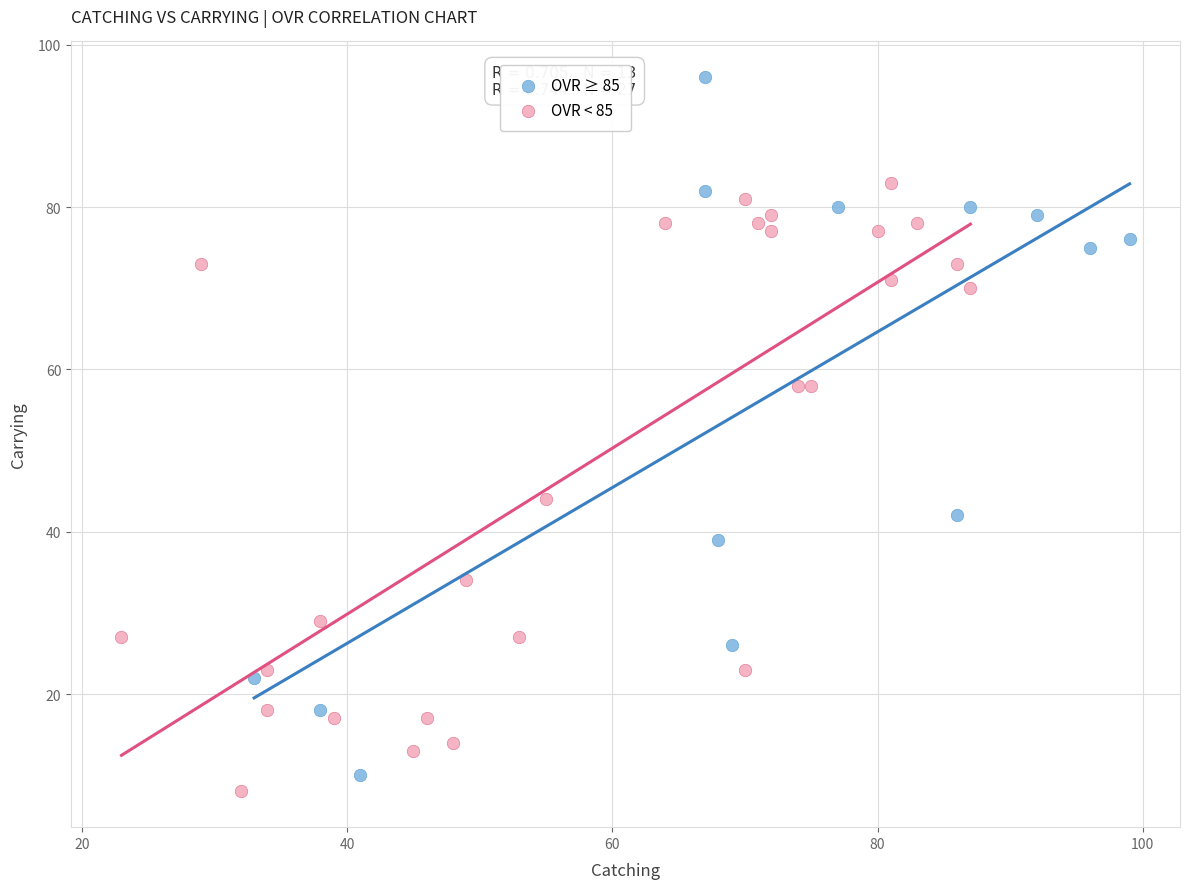

Which series contains the highest Y value?

OVR ≥ 85